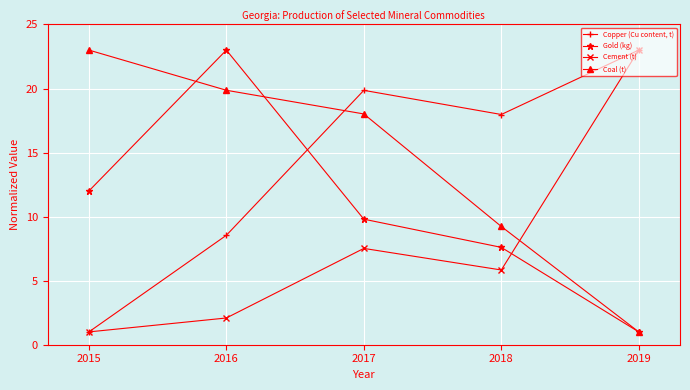

Between which two adjacent categories do Copper (Cu content, t) and Coal (t) first intersect?

2016 and 2017